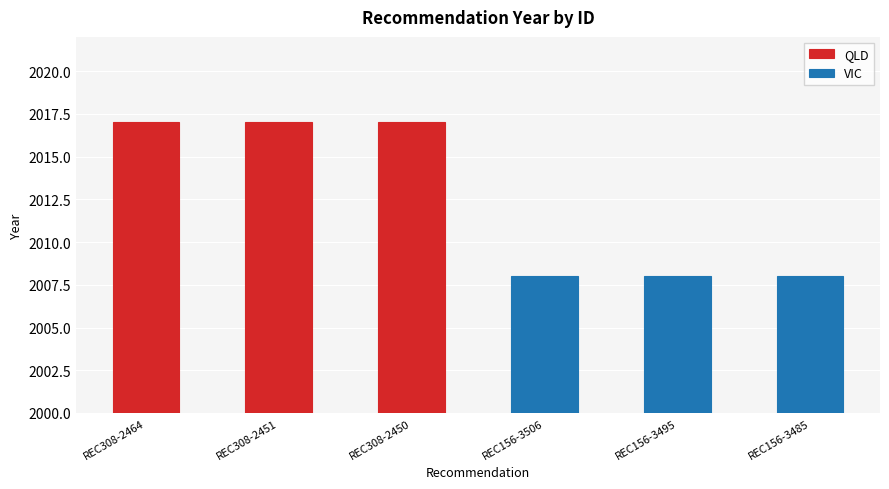

Which series changed the most between REC308-2464 and REC308-2450?

QLD